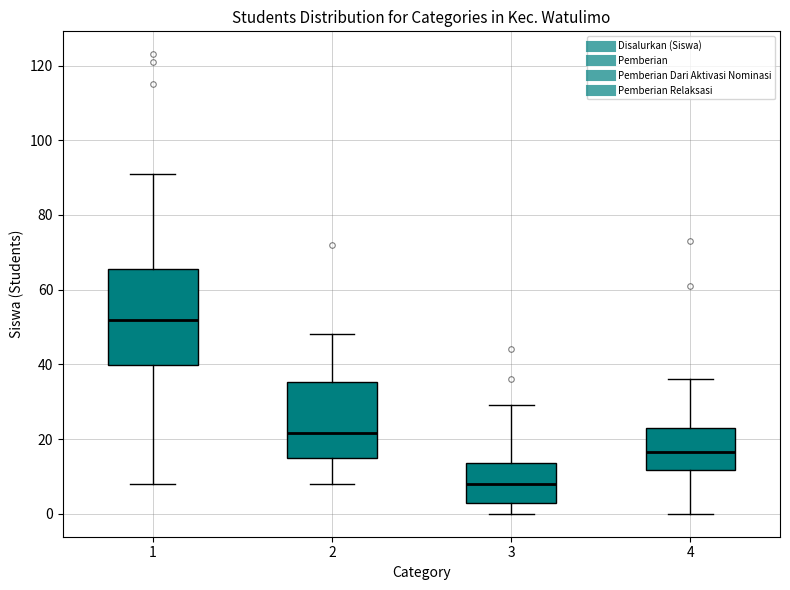

Which box has the lowest median line?

3